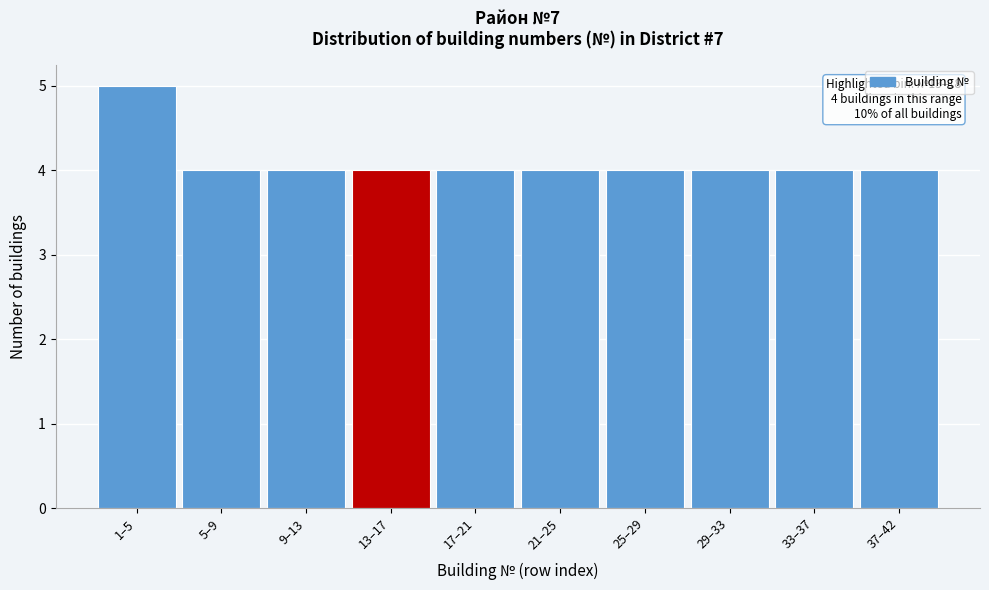

Reading left to right, list all the values displayed in this chart.

5	4	4	4	4	4	4	4	4	4